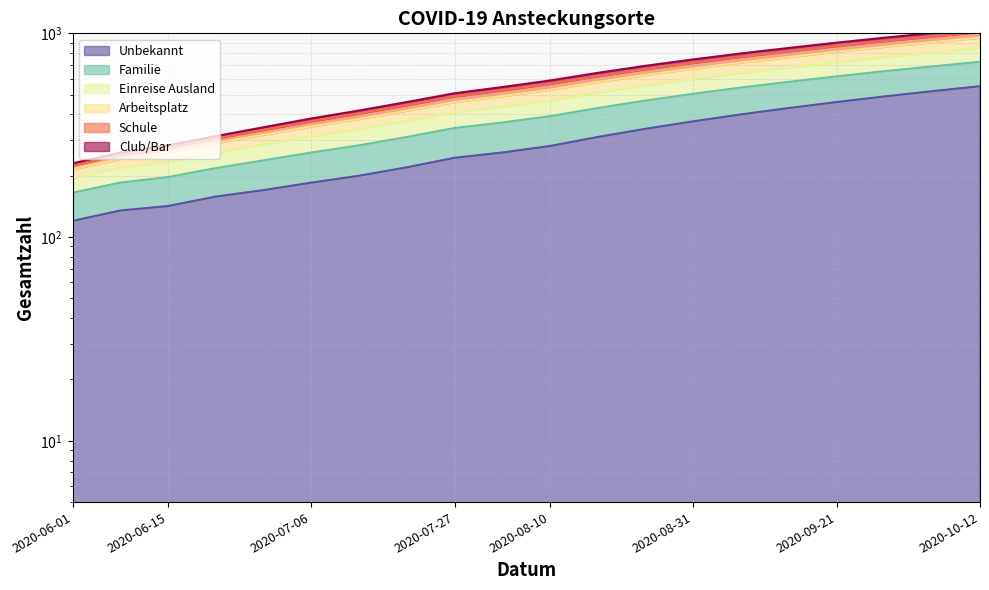

What is the spread (max minus min) of values at 2020-10-05?

483